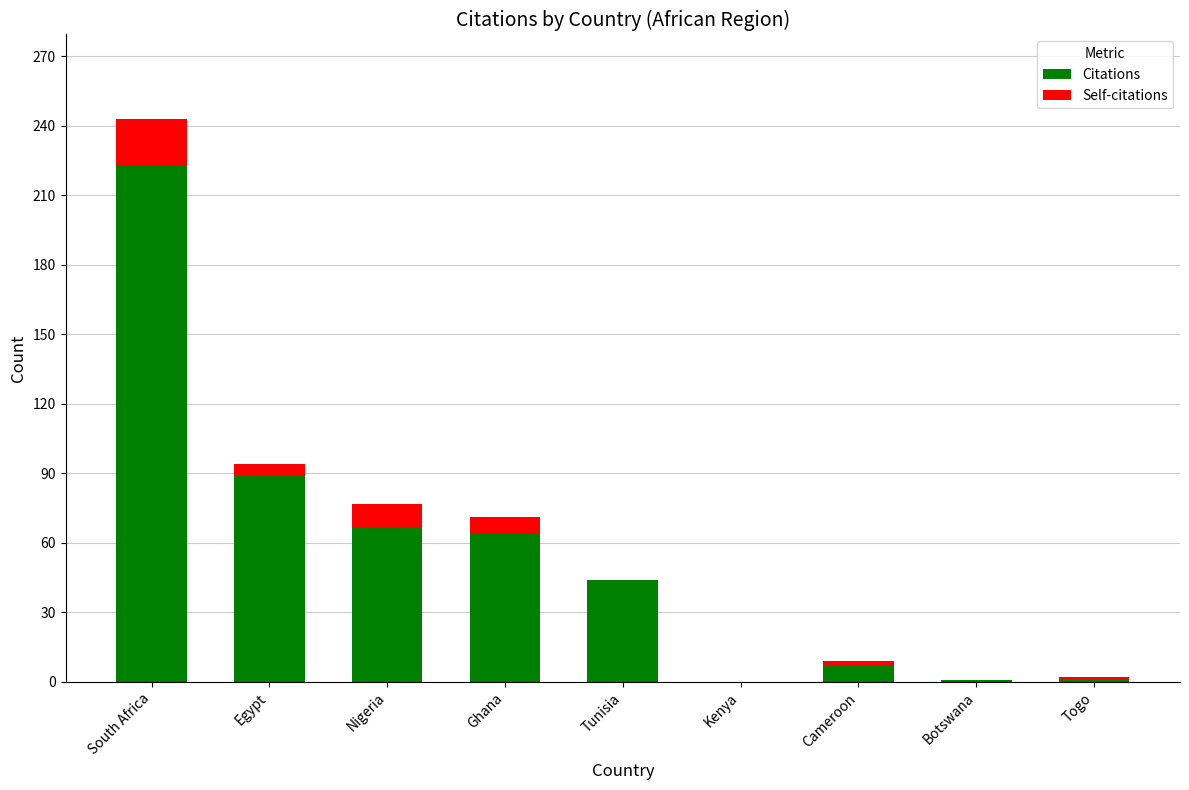

The value of Citations at Kenya is 105. True or false?

False